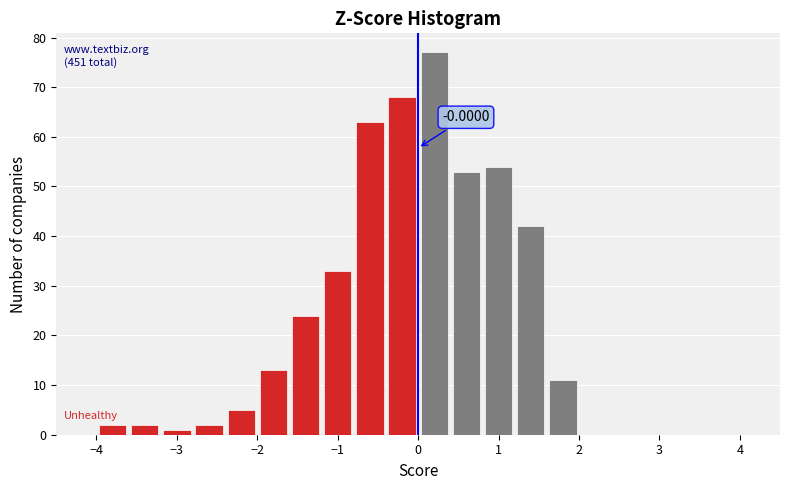

Which range on the x-axis has the tallest bar?

0.0 to 0.4